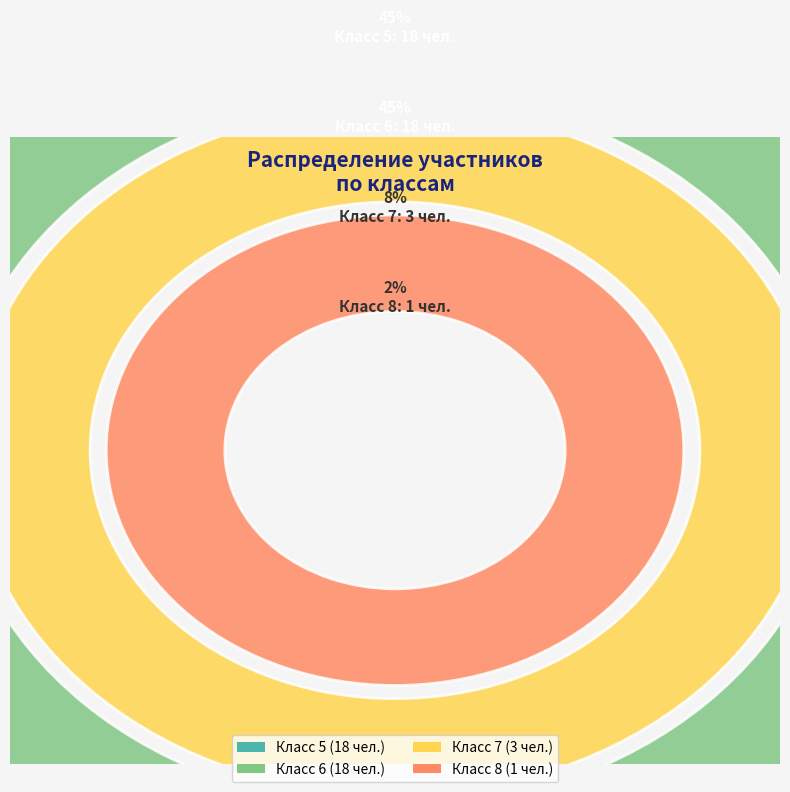

Rank the categories by value from lowest to highest.

8, 7, 5, 6